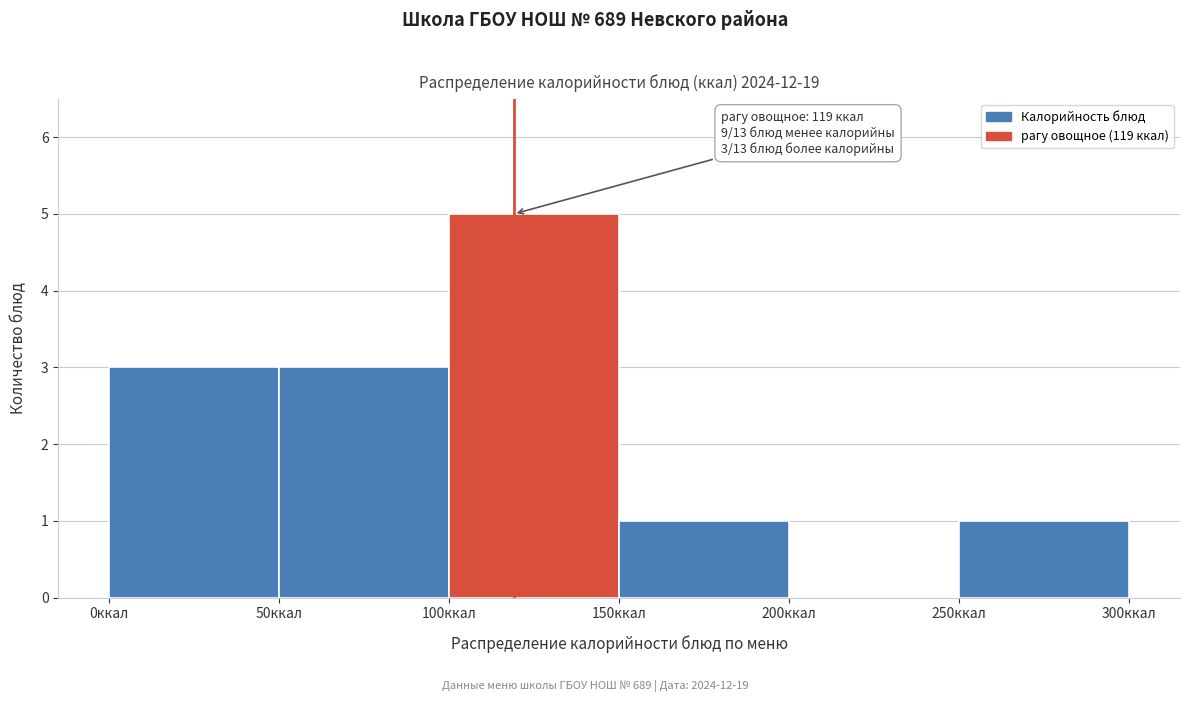

Which range on the x-axis has the tallest bar?

100 to 150